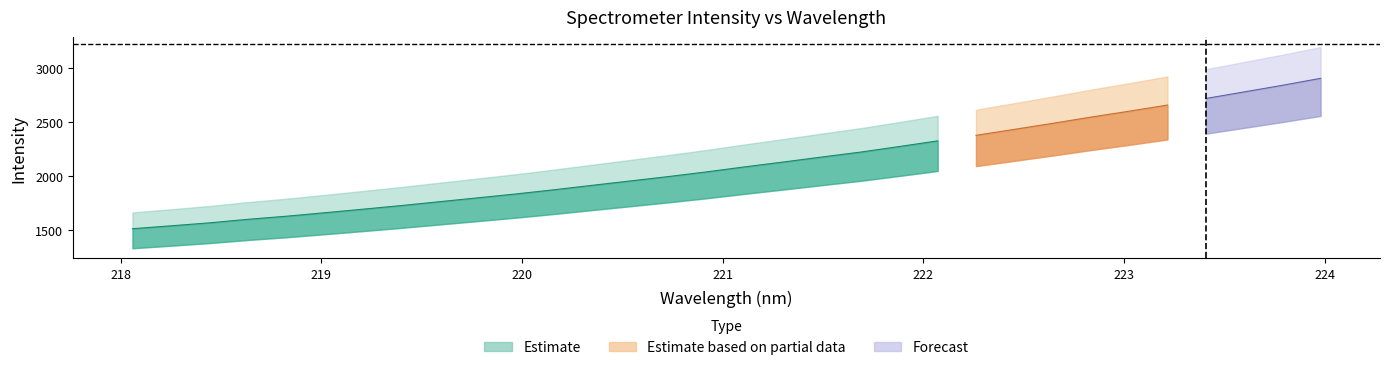

Reading left to right, what are all the values shown in this chart?

x: 0=218.1	1=218.3	2=218.4	3=218.6	4=218.8	5=219.0	6=219.2	7=219.4	8=219.6	9=219.8	10=220.0	11=220.2	12=220.4	13=220.5	14=220.7	15=220.9	16=221.1	17=221.3	18=221.5	19=221.7	20=221.9	21=222.1	22=222.3	23=222.5	24=222.6	25=222.8	26=223.0	27=223.2	28=223.4	29=223.6	30=223.8	31=224.0
y: 0=1508.6	1=1535.3	2=1562.8	3=1595.5	4=1624.0	5=1656.2	6=1689.2	7=1723.0	8=1758.9	9=1794.7	10=1830.9	11=1870.1	12=1911.3	13=1952.1	14=1993.2	15=2036.8	16=2083.4	17=2128.2	18=2174.2	19=2219.4	20=2270.5	21=2322.8	22=2374.0	23=2429.4	24=2485.3	25=2543.0	26=2597.8	27=2654.8	28=2715.5	29=2776.5	30=2837.8	31=2902.6